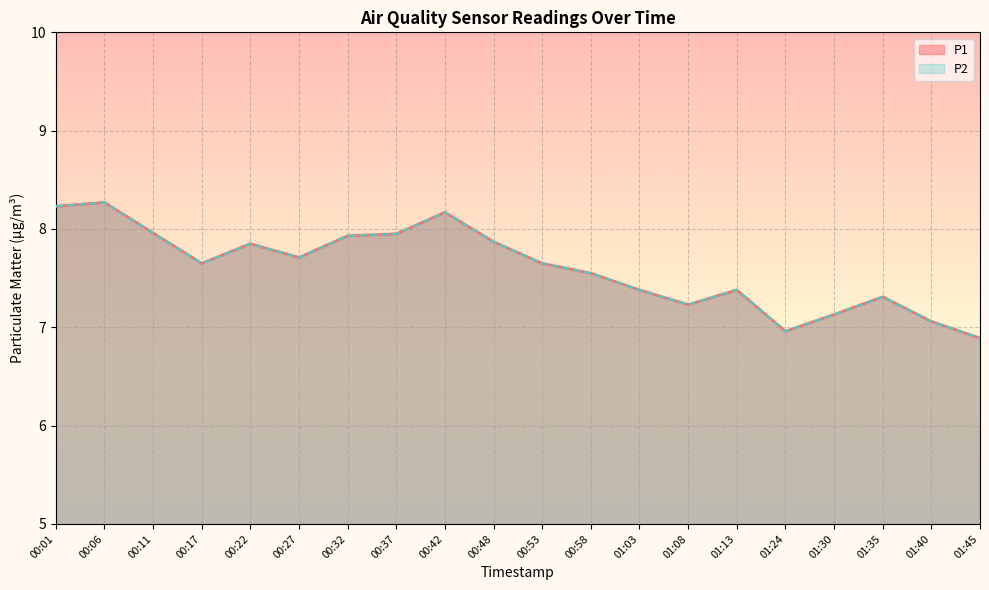

Which category has the highest value in the P2 series?

00:06